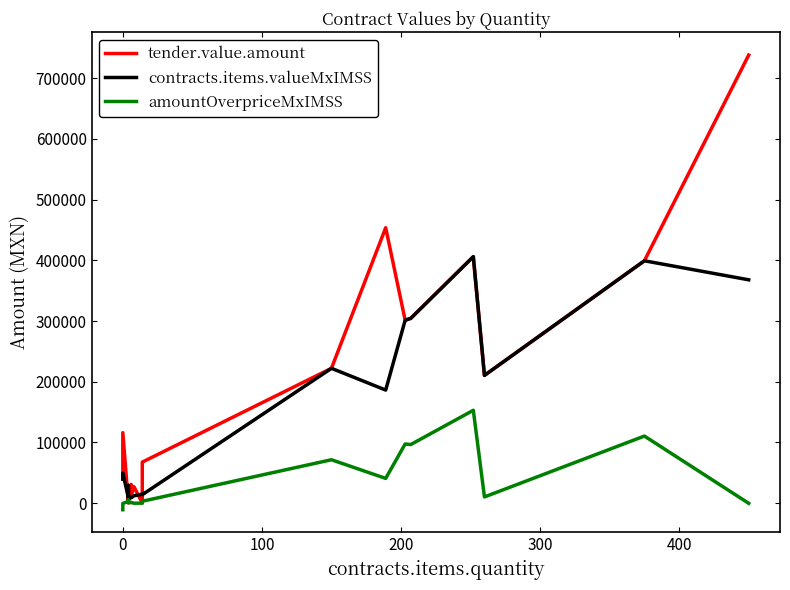

Is it true that amountOverpriceMxIMSS equals 8965.3 at 200?

False